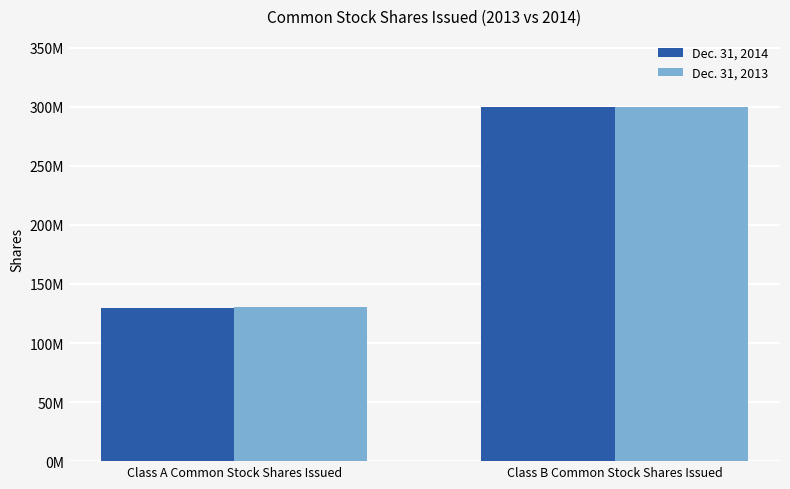

What is the average value of the Dec. 31, 2014 series?

214679500